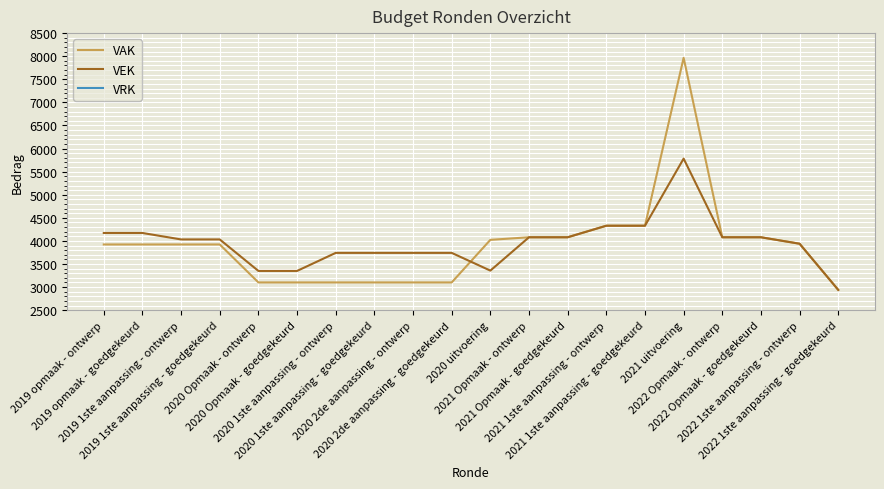

Reading left to right, list all the values displayed in this chart.

VAK: 3923	3923	3923	3923	3101	3101	3101	3101	3101	3101	4023	4079	4079	4329	4329	7966	4079	4079	3939	2939
VEK: 4172	4172	4032	4032	3350	3350	3741	3741	3741	3741	3357	4079	4079	4329	4329	5782	4079	4079	3939	2939
VRK: 0	0	0	0	0	0	0	0	0	0	0	0	0	0	0	0	0	0	0	0